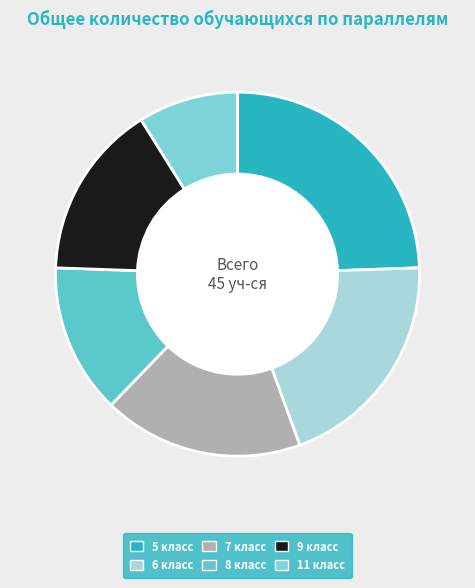

Do 7 класс and 9 класс together represent more than half of the pie?

No